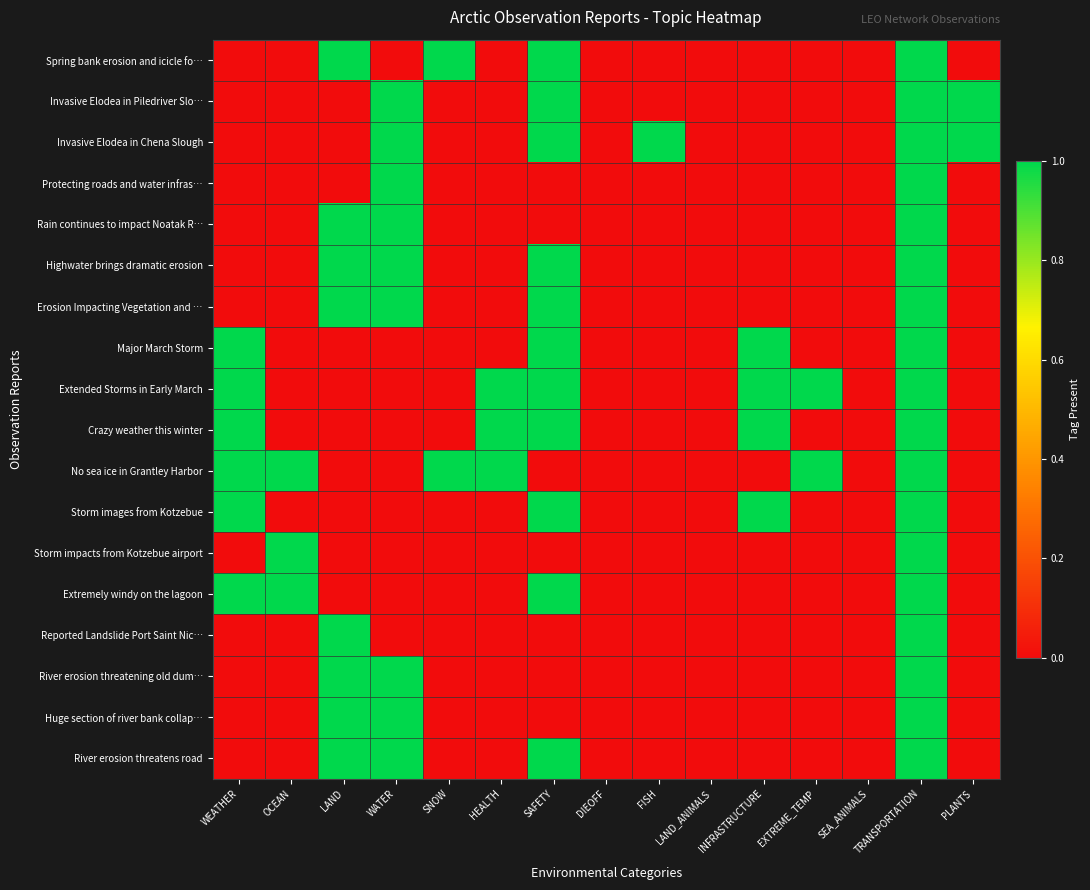

Which series has the largest total across all categories?

Extended Storms in Early March